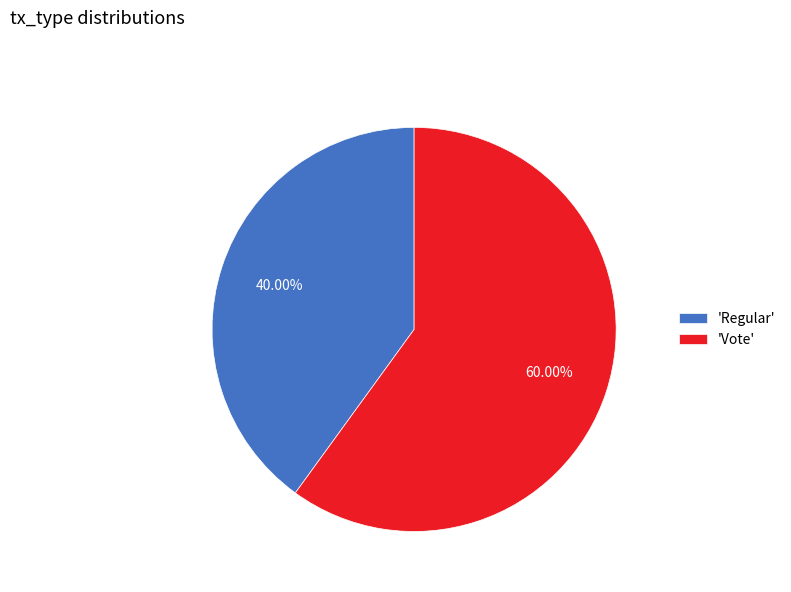

Which category has the smallest portion of the pie?

'Regular'